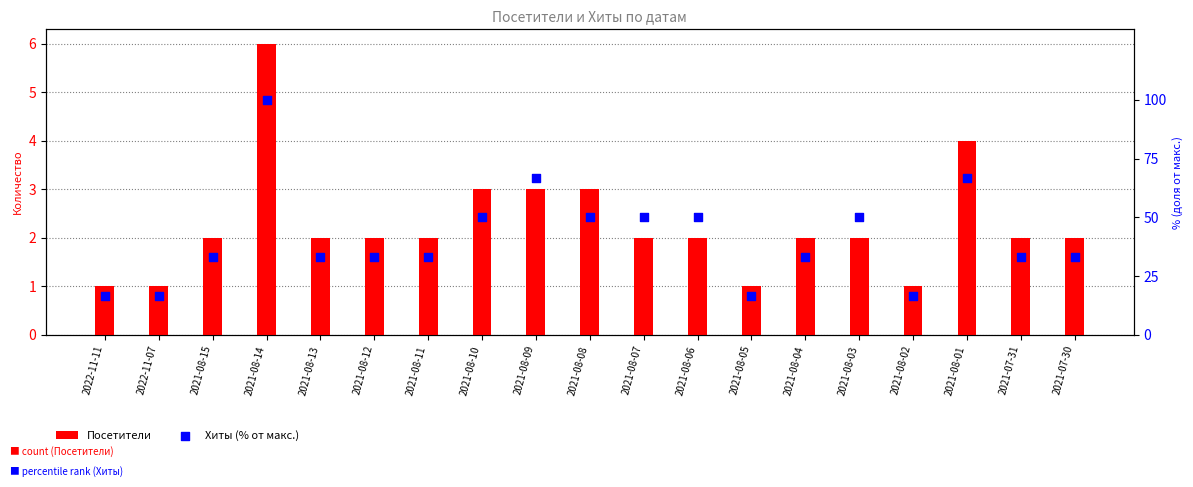

At which category is the sum across all series the highest?

2021-08-14